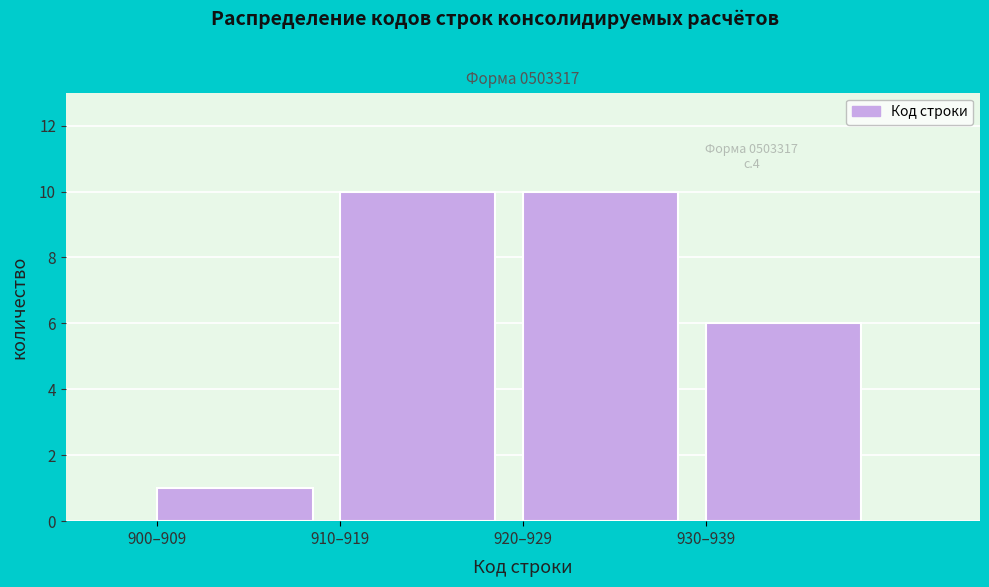

Reading left to right, extract all data points from this chart.

1	10	10	6